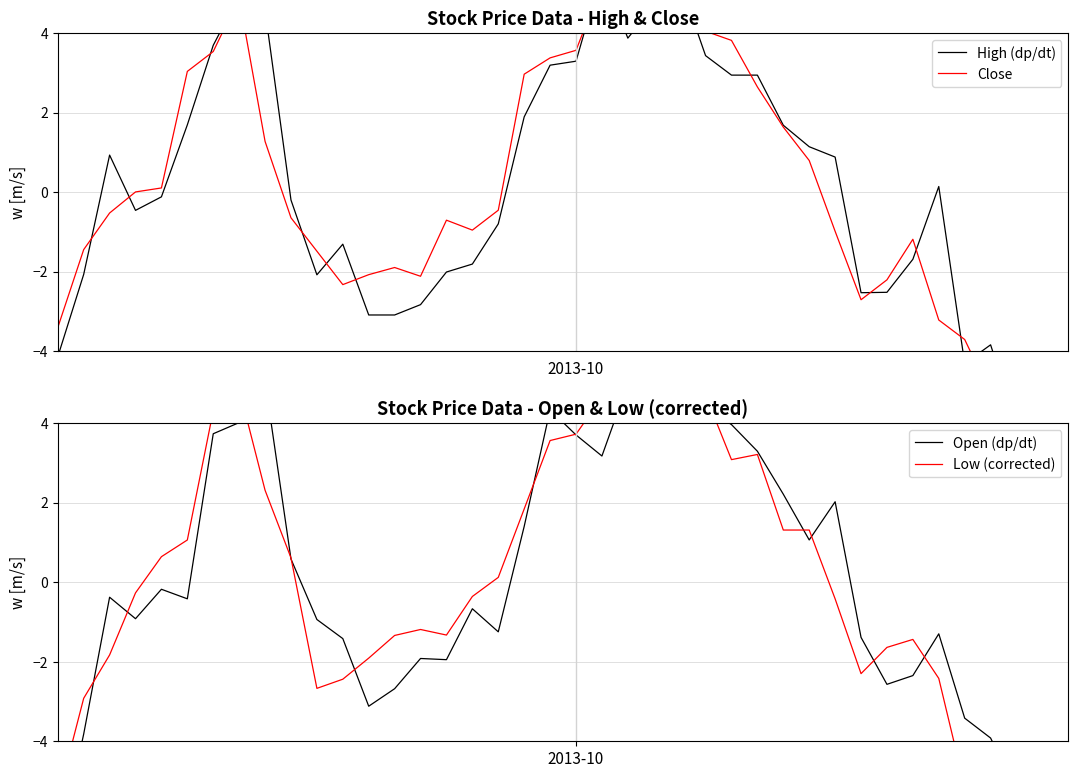

Reading right to left, extract all data points from this chart.

High (dp/dt): -5.6	-6.4	-5.9	-3.8	-4.3	0.1	-1.7	-2.5	-2.5	0.9	1.1	1.7	2.9	2.9	3.4	5.3	4.7	3.9	5.5	3.3	3.2	1.9	-0.8	-1.8	-2.0	-2.8	-3.1	-3.1	-1.3	-2.1	-0.2	4.6	4.9	3.7	1.7	-0.1	-0.5	0.9	-2.1	-4.1
Close: -5.8	-5.2	-6.0	-5.1	-3.7	-3.2	-1.2	-2.2	-2.7	-1.0	0.8	1.6	2.6	3.8	4.0	4.3	4.7	4.3	5.2	3.6	3.4	3.0	-0.5	-1.0	-0.7	-2.1	-1.9	-2.1	-2.3	-1.5	-0.6	1.3	4.9	3.5	3.0	0.1	0.0	-0.5	-1.4	-3.4
Open (dp/dt): -4.8	-6.1	-5.3	-3.9	-3.4	-1.3	-2.3	-2.6	-1.4	2.0	1.1	2.2	3.3	4.0	4.4	4.3	5.3	5.0	3.2	3.7	4.3	1.4	-1.2	-0.7	-1.9	-1.9	-2.7	-3.1	-1.4	-0.9	0.6	5.1	4.0	3.7	-0.4	-0.2	-0.9	-0.4	-3.8	-6.9
Low (corrected): -4.9	-5.8	-5.2	-4.8	-5.1	-2.4	-1.4	-1.6	-2.3	-0.4	1.3	1.3	3.2	3.1	4.7	5.1	4.8	4.6	4.7	3.7	3.6	1.8	0.1	-0.4	-1.3	-1.2	-1.3	-1.9	-2.4	-2.7	0.6	2.3	4.9	4.3	1.1	0.6	-0.3	-1.8	-2.9	-5.4